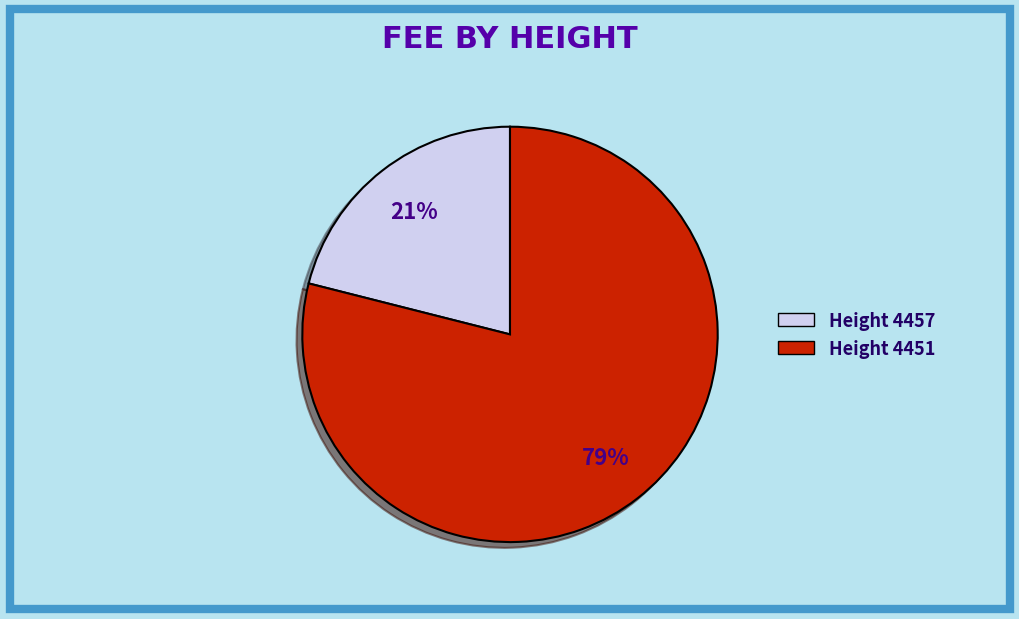

Combined, do Height 4457 and Height 4451 account for over 50%?

Yes